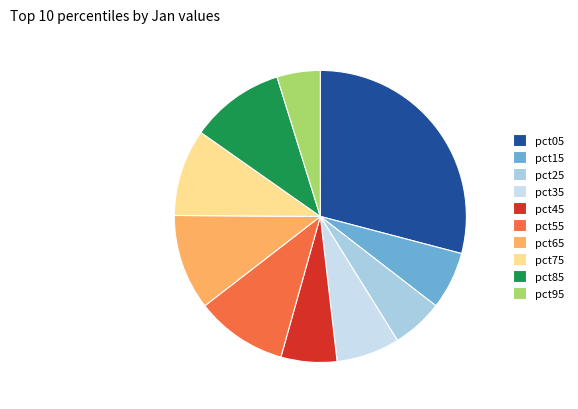

To the nearest percent, what percentage of the pie is pct75?

10%